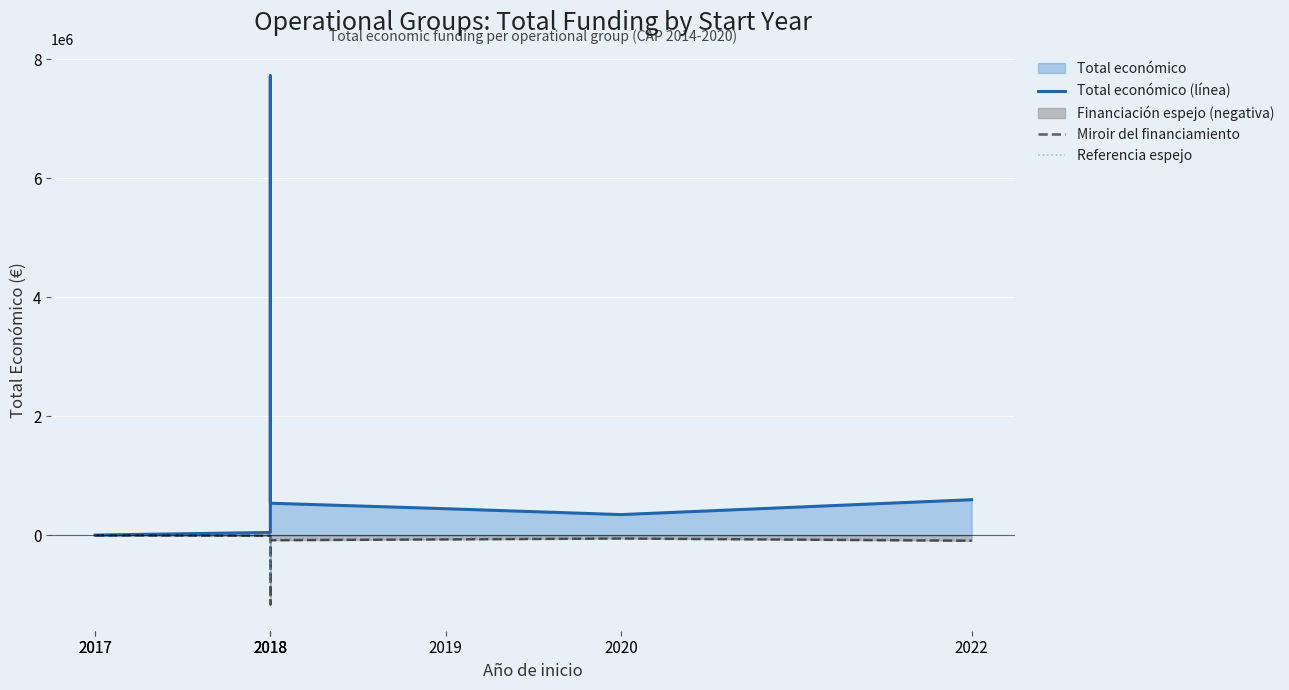

Reading right to left, what are all the values shown in this chart?

Total económico (línea): 599022.0	348843.0	447749.0	540000.0	7717171.0	49342.0	5000.0	5000.0
Miroir del financiamiento: -89853.3	-52326.4	-67162.3	-81000.0	-1157575.6	-7401.3	-750.0	-750.0
Referencia espejo: -62897.3	-36628.5	-47013.6	-56700.0	-810303.0	-5180.9	-525.0	-525.0